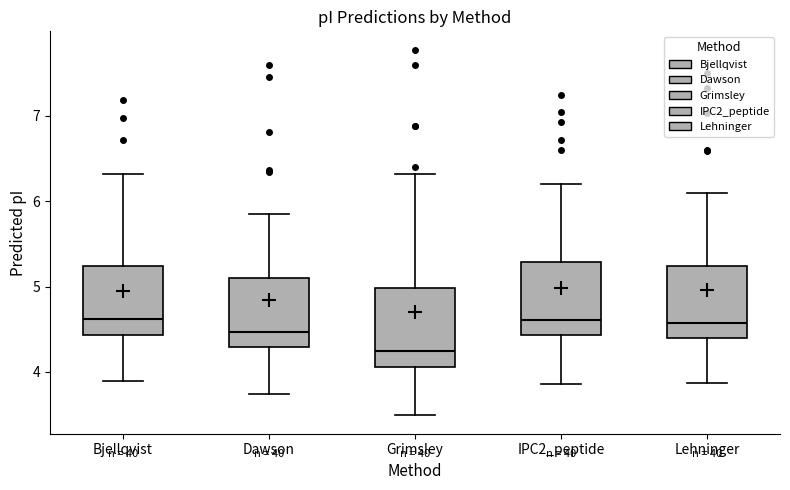

Reading left to right, transcribe this box plot: for each box, give where its median line is, the range the box spans, and where its two whiskers end, as read against the y-axis. The values are not printed on the chart, so give them approximately, as read against the axis.

Bjellqvist: median 4.6, box 4.4 to 5.2, whiskers 3.9 to 6.3
Dawson: median 4.5, box 4.3 to 5.1, whiskers 3.7 to 5.9
Grimsley: median 4.2, box 4.1 to 5.0, whiskers 3.5 to 6.3
IPC2_peptide: median 4.6, box 4.4 to 5.3, whiskers 3.9 to 6.2
Lehninger: median 4.6, box 4.4 to 5.2, whiskers 3.9 to 6.1